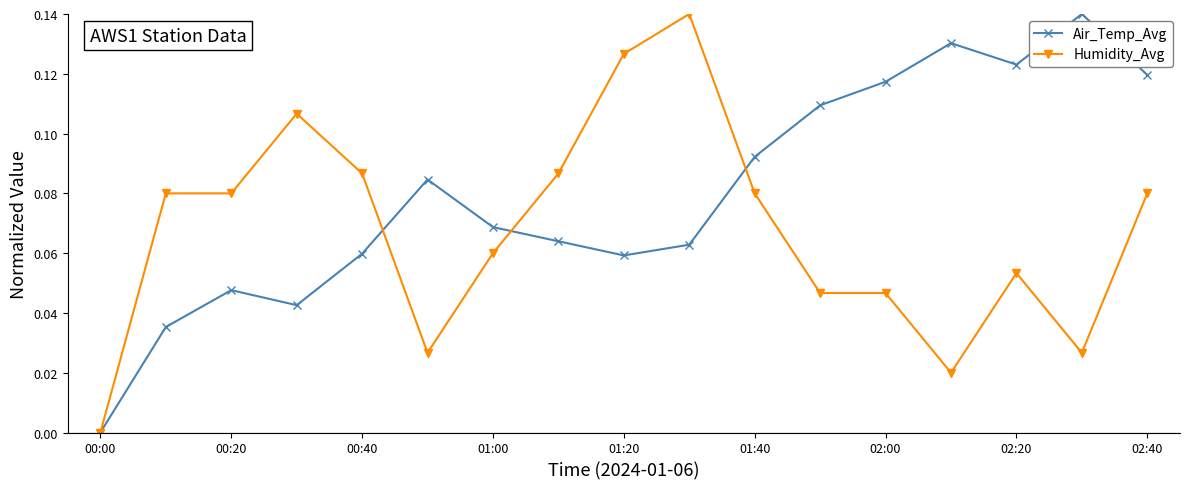

Rank the series by their average value, from highest to lowest.

Air_Temp_Avg, Humidity_Avg